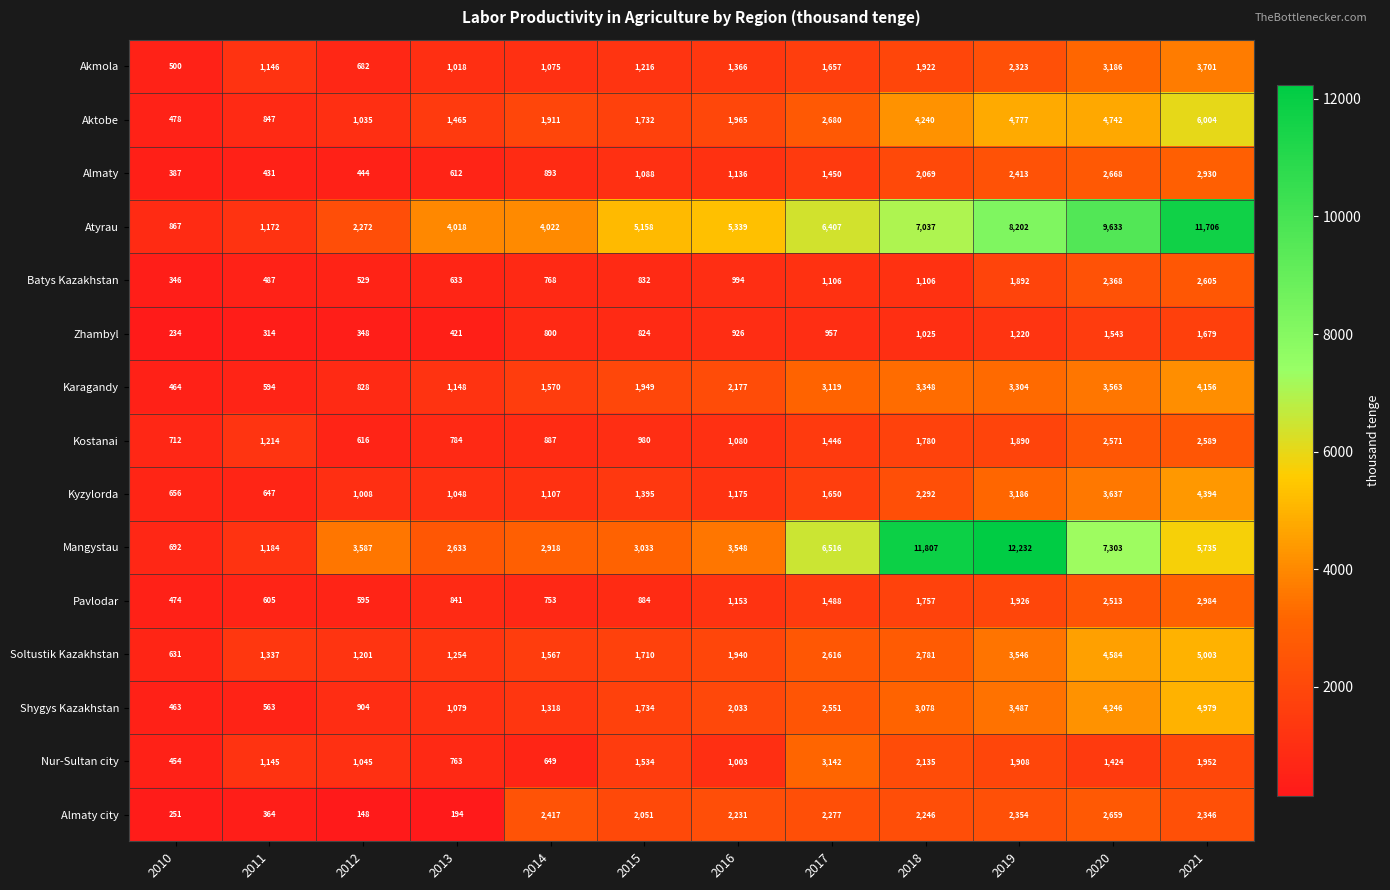

Between 2013 and 2021, which series saw the biggest shift?

Atyrau